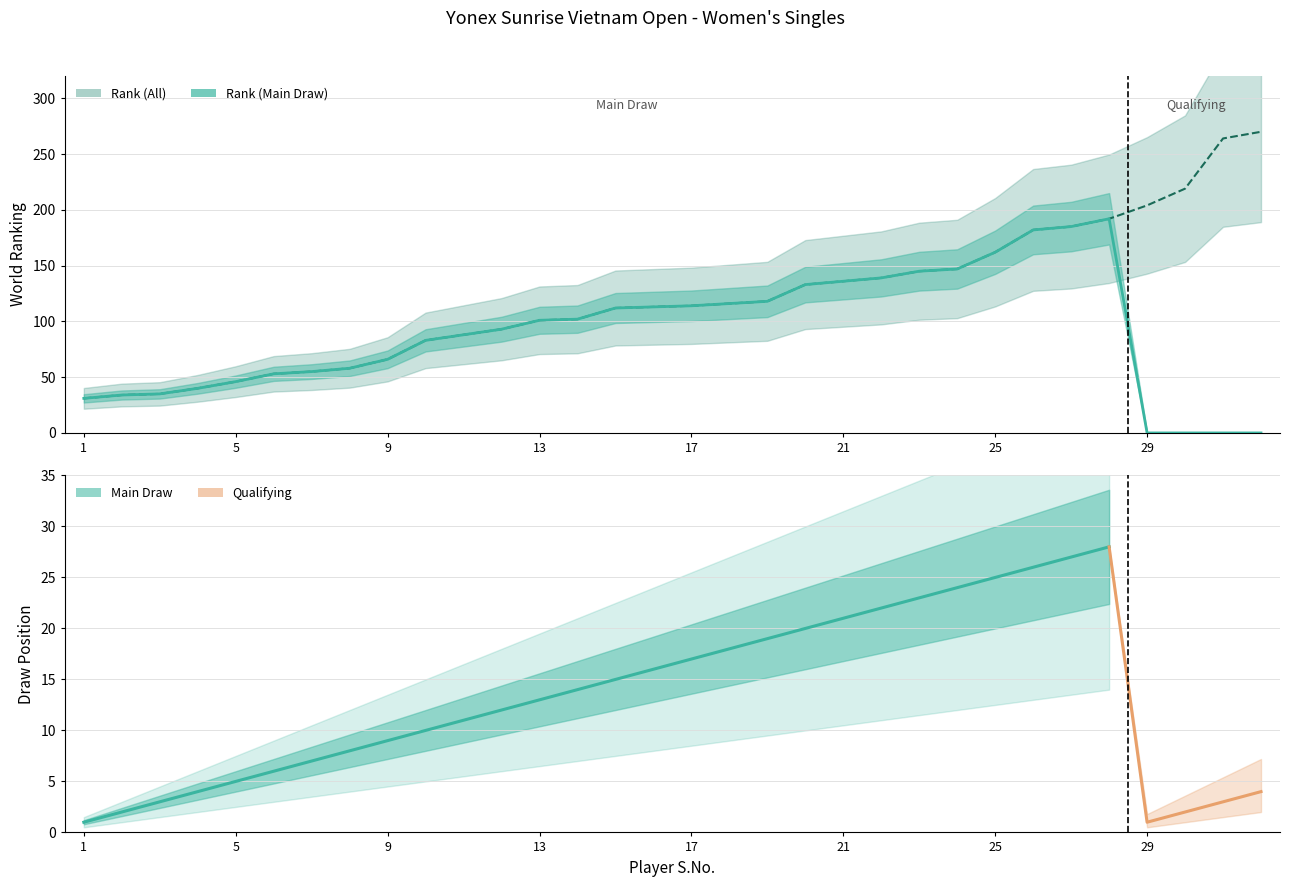

Does the chart display data point markers on the line(s)?

No